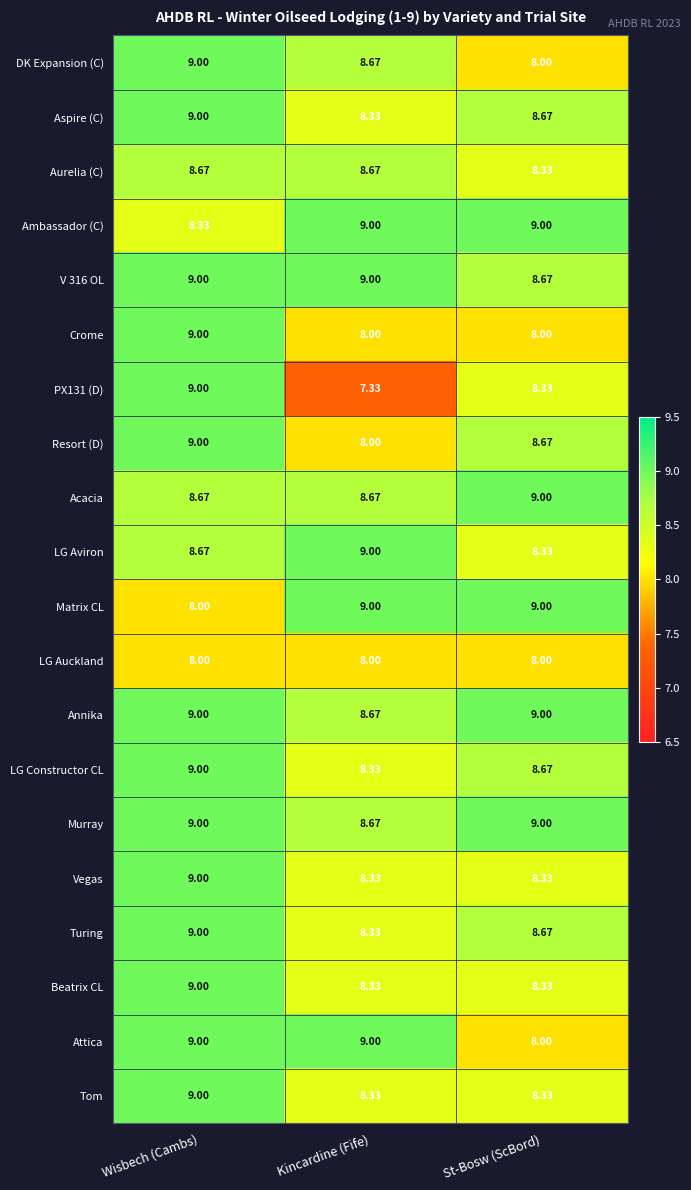

At which label is Murray closest to 8?

Kincardine (Fife)